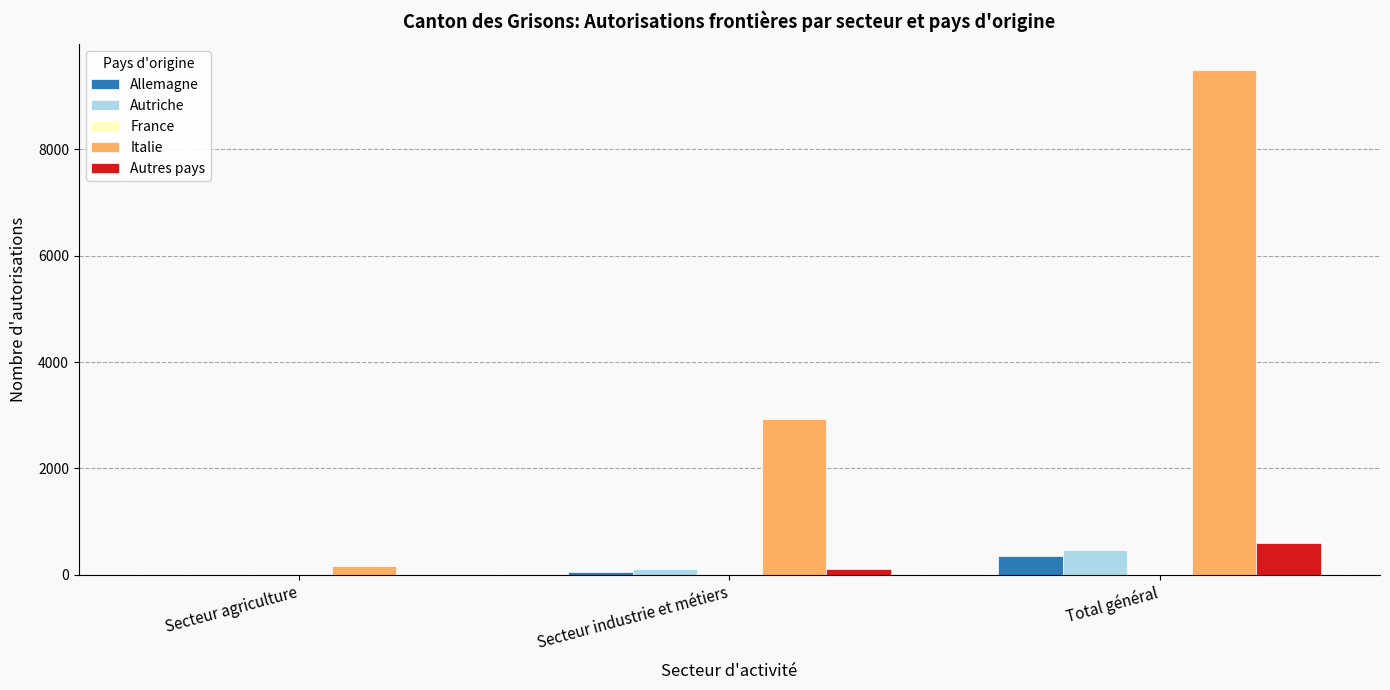

What is the highest value of the Italie series?

9496